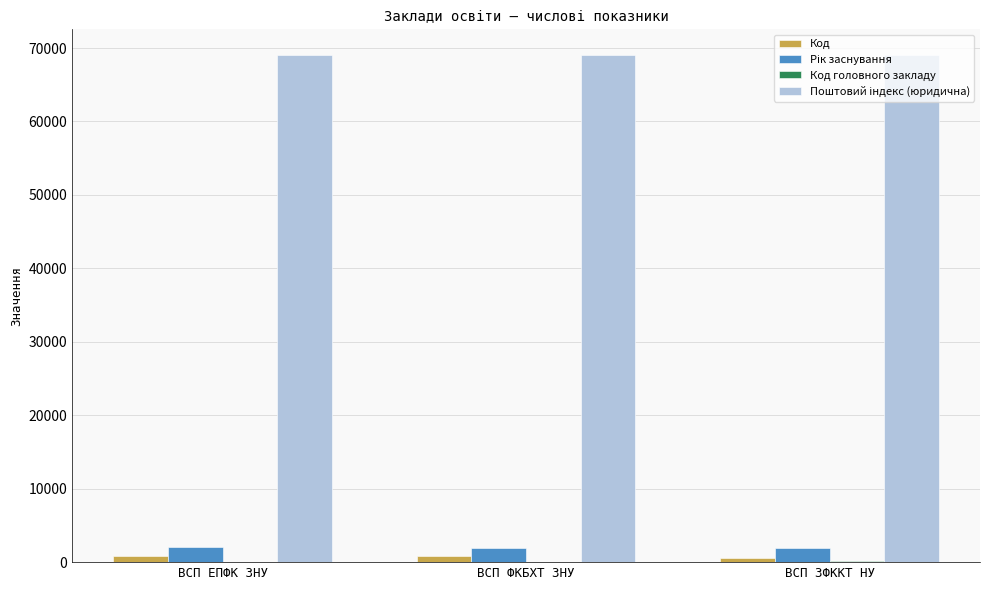

True or false: Код головного закладу has a value of 30 at ВСП ФКБХТ ЗНУ.

False